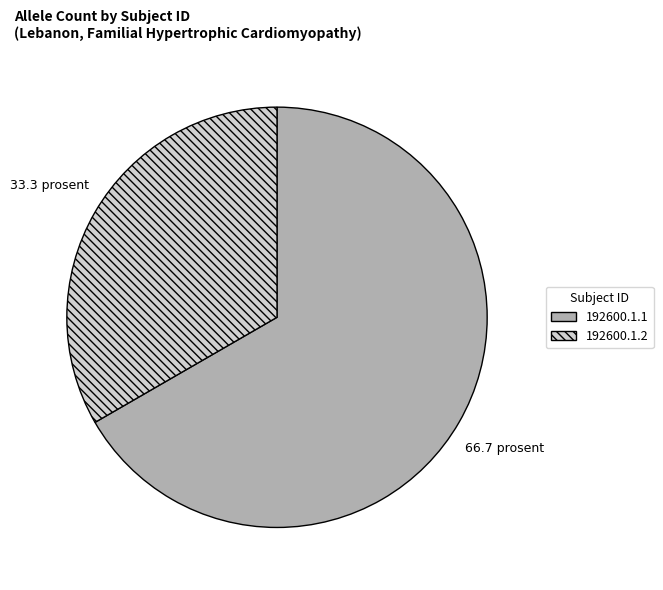

Combined, do 192600.1.1 and 192600.1.2 account for over 50%?

Yes